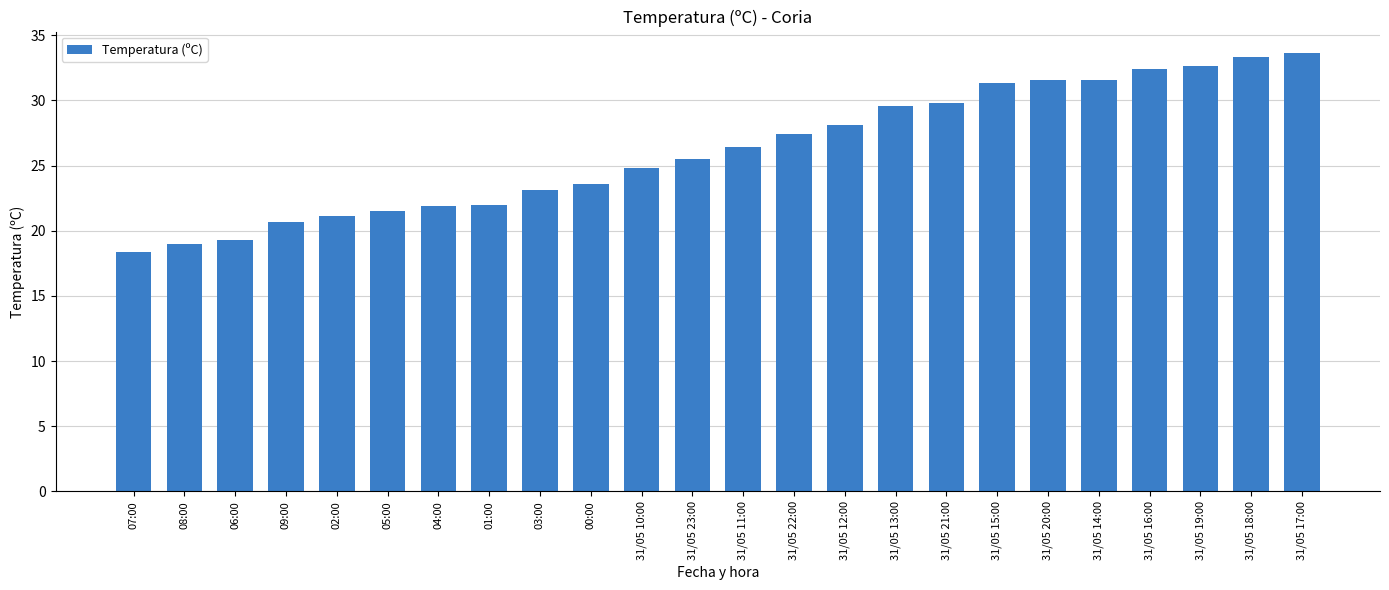

What is the value of the 23rd bar from the left?

33.3